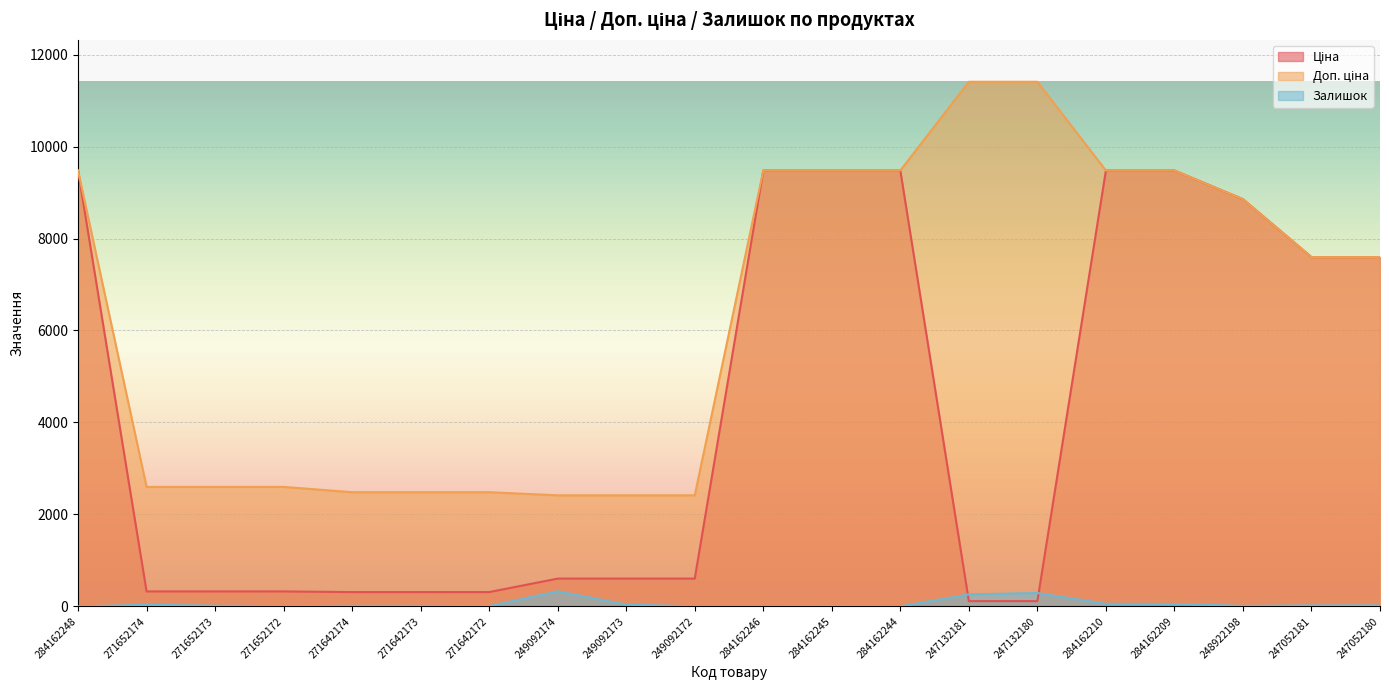

True or false: Доп. ціна and Залишок intersect in this chart.

False